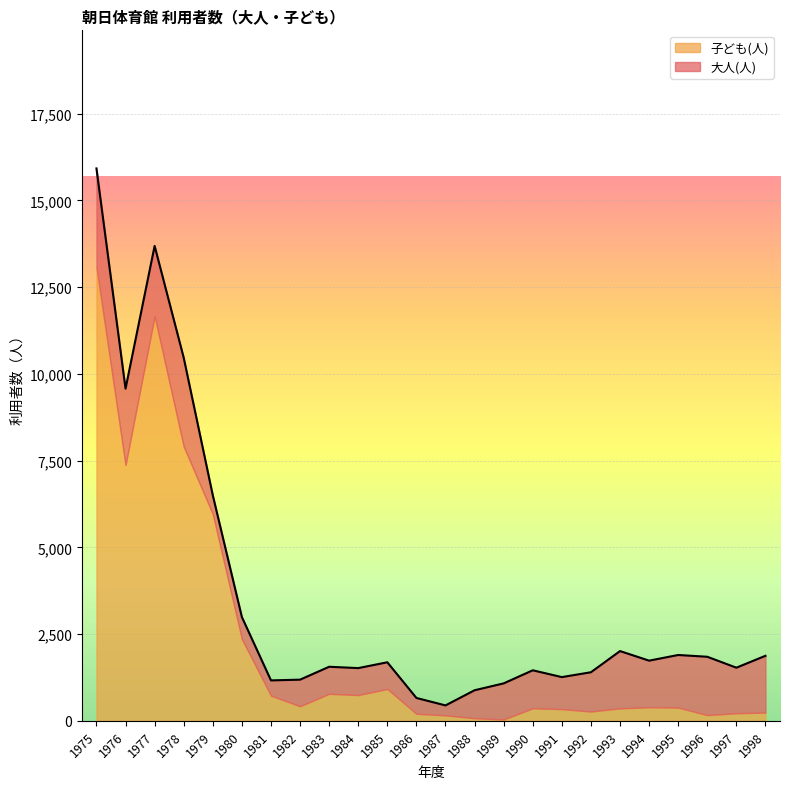

How many interior local peaks (higher than both neighbors) does the data have?

6